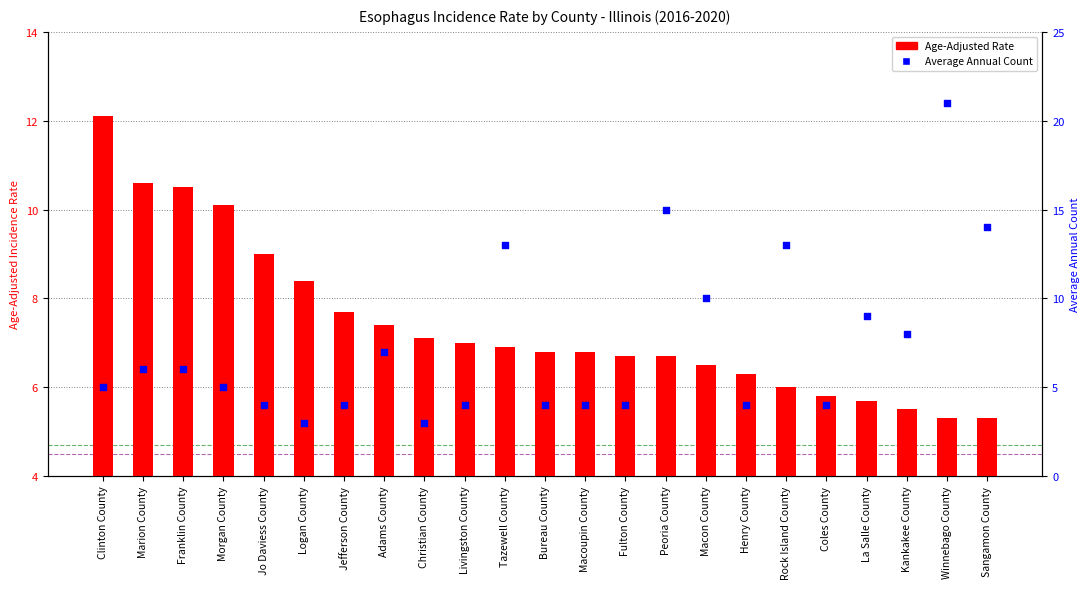

What are all the series names shown in the legend?

Age-Adjusted Rate, Average Annual Count